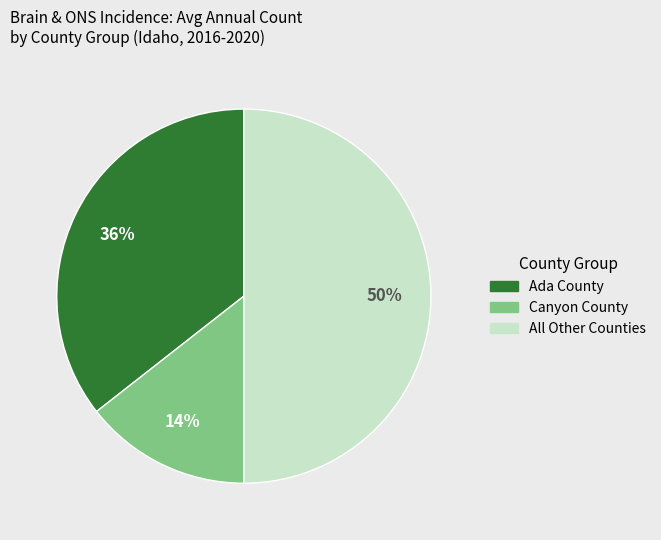

To the nearest percent, what is the difference between the largest and smallest slice percentages?

36%